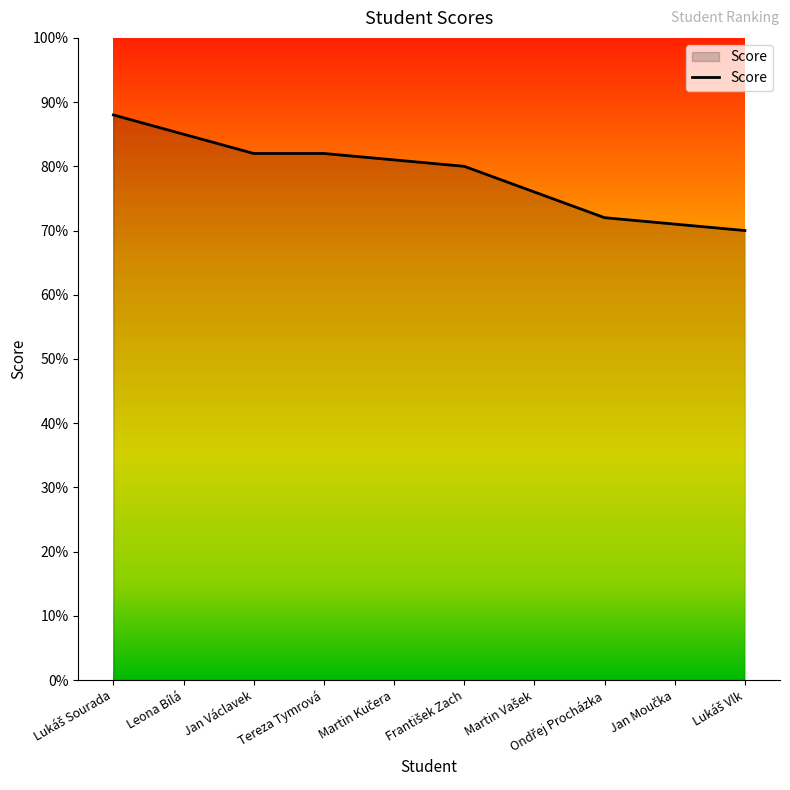

How many lines are shown in the chart?

1